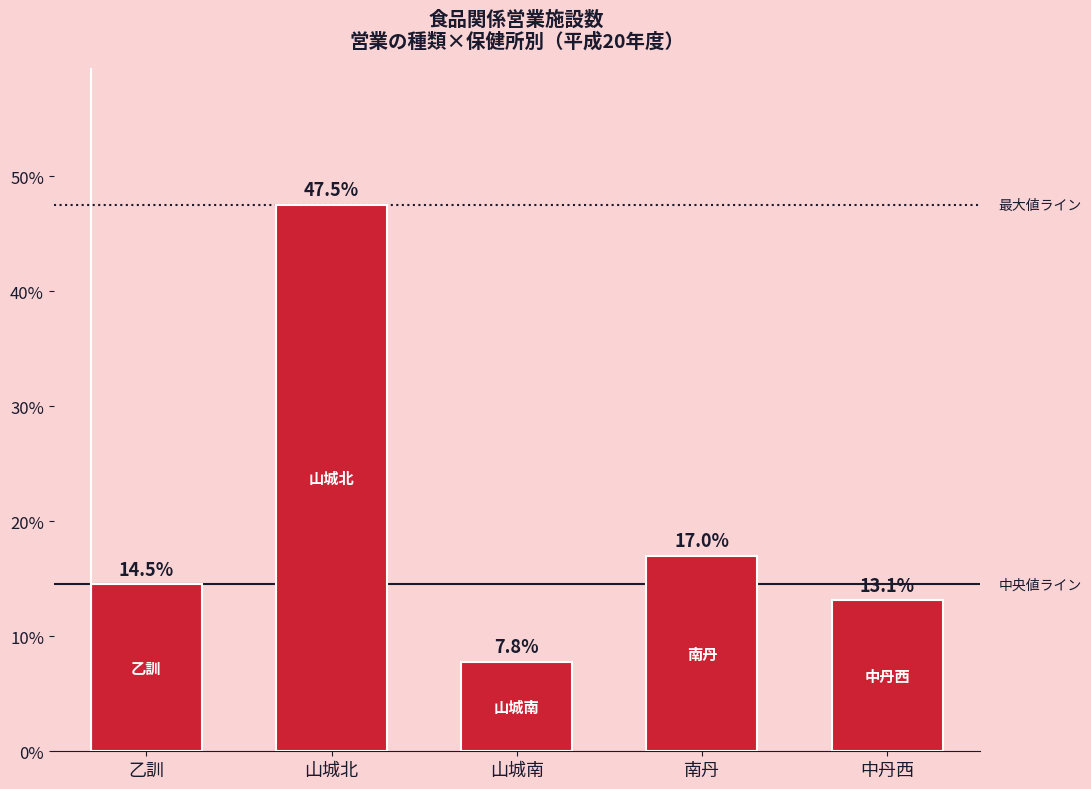

How many values exceed 14?

3